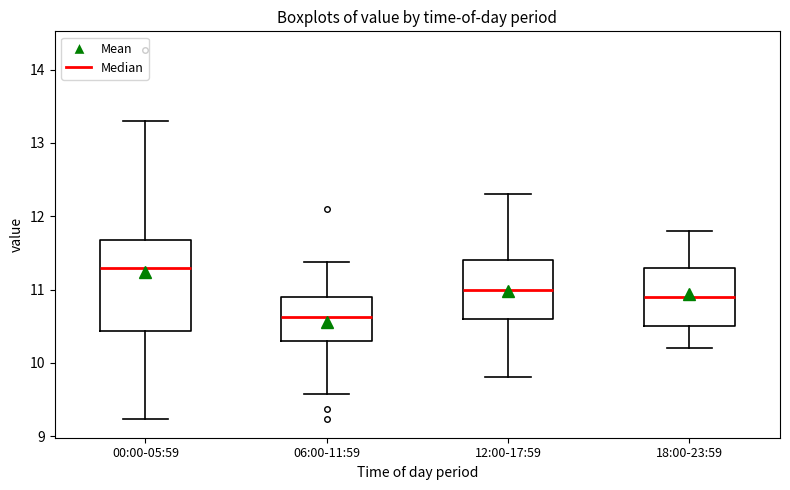

Which box's median line is the highest?

00:00-05:59